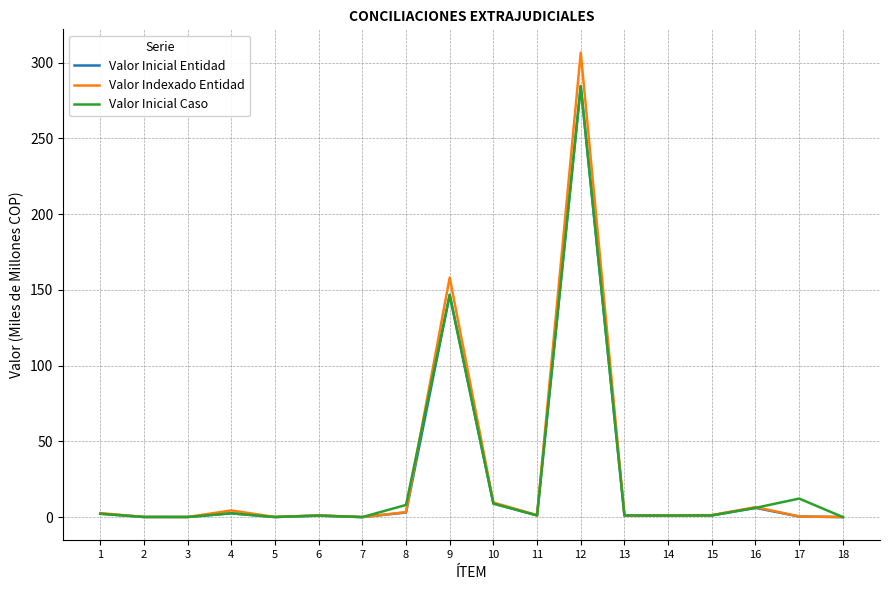

Is this an area chart (filled region under the line)?

No